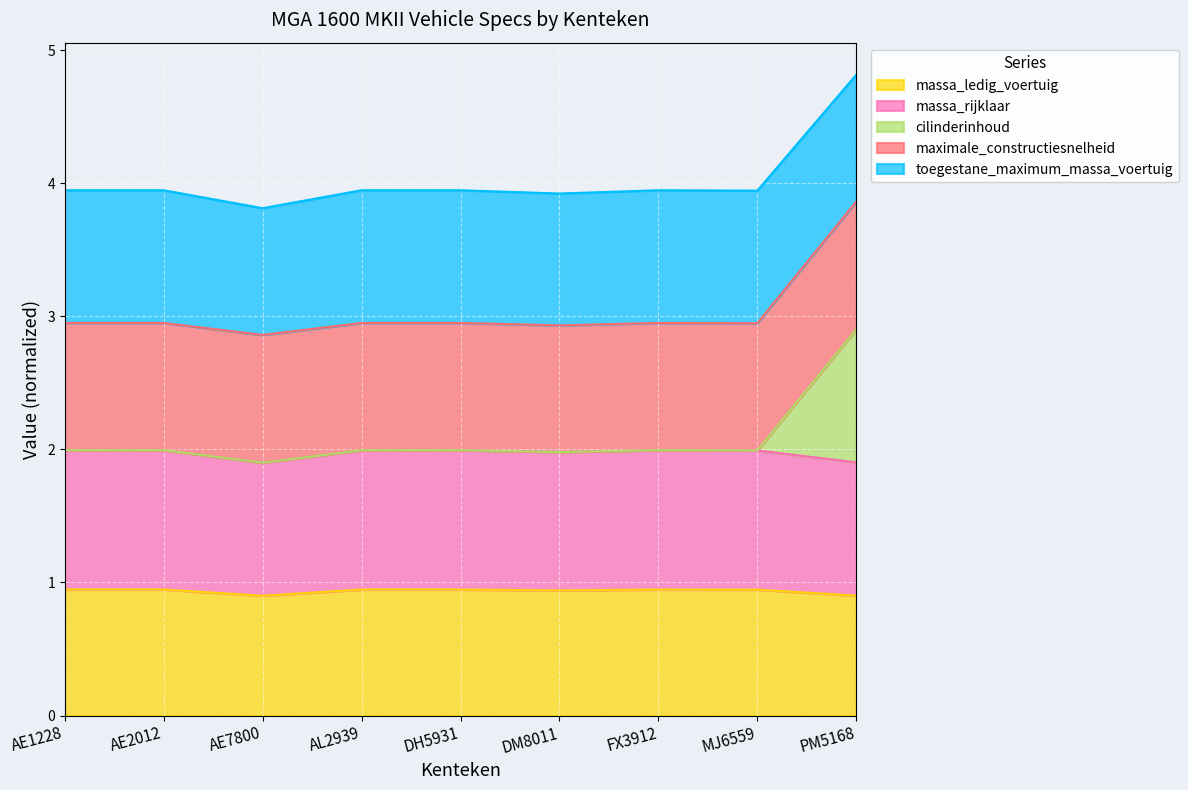

Which series has the widest spread of values?

cilinderinhoud